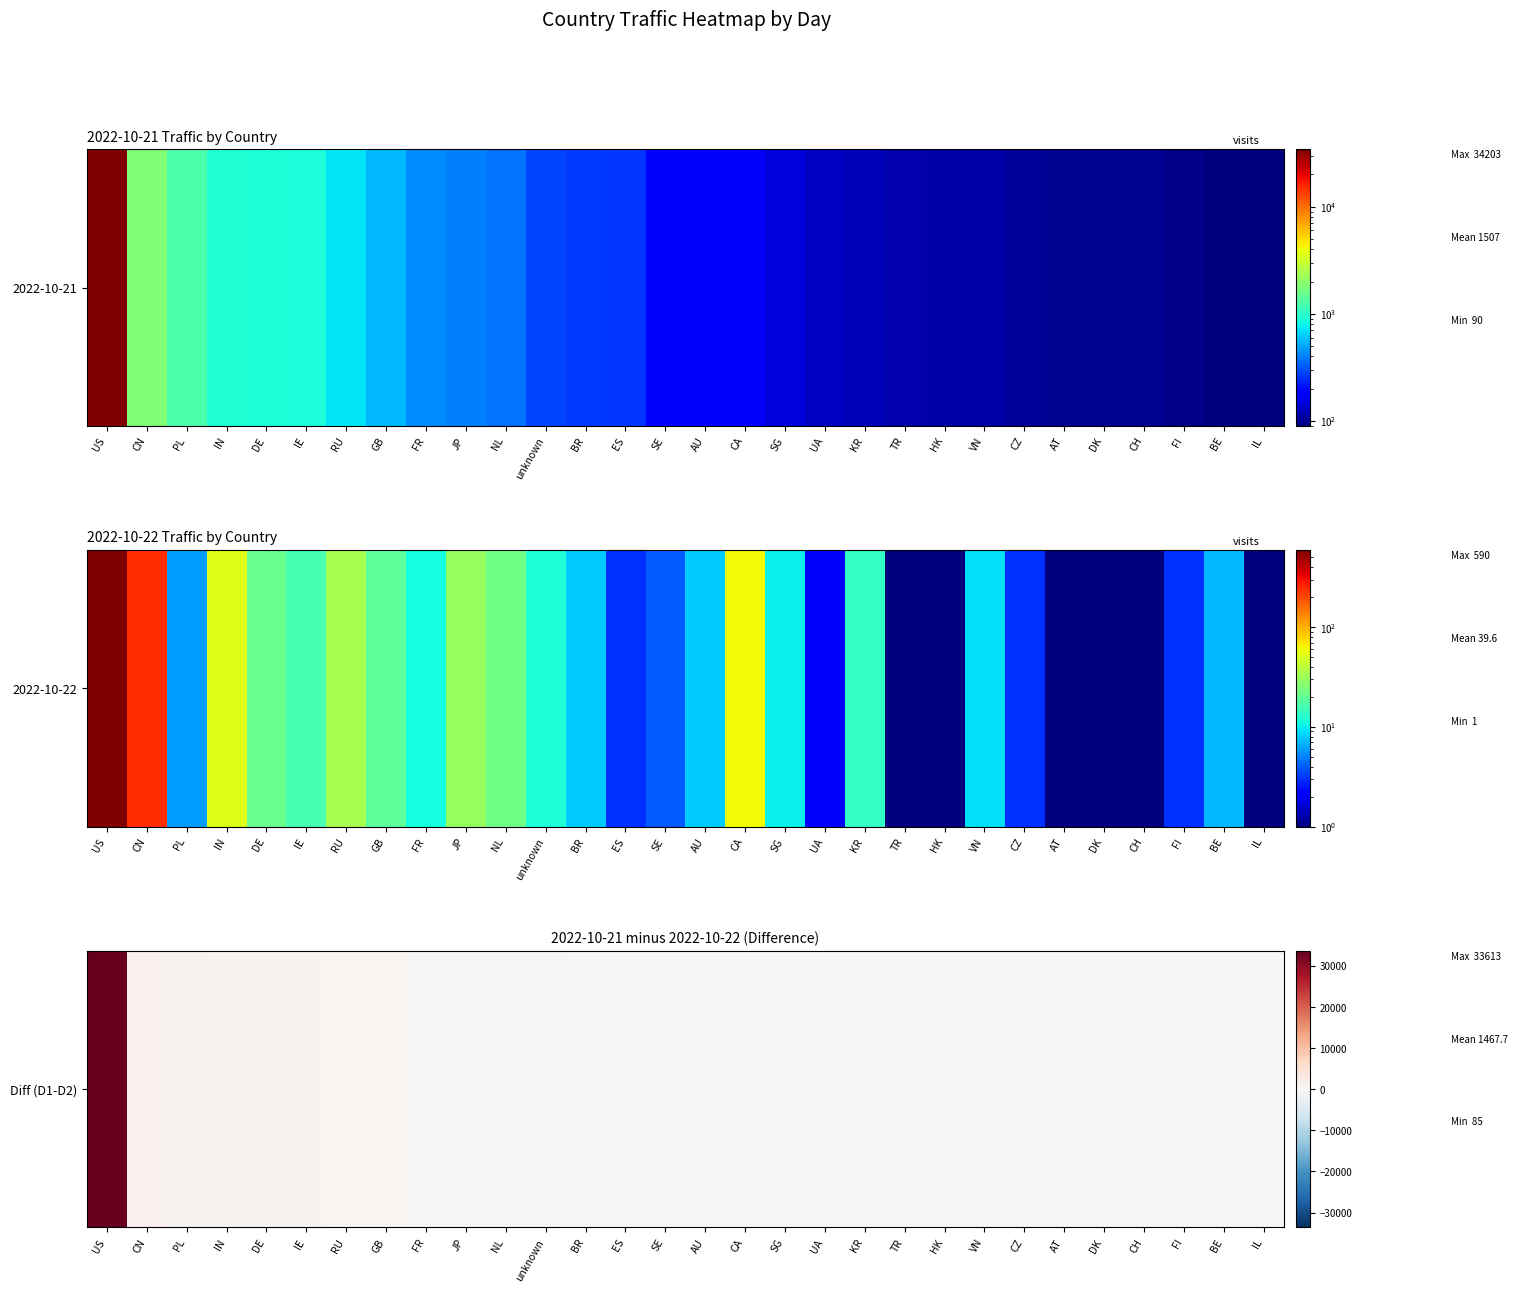

Which category has the highest value across all series?

US